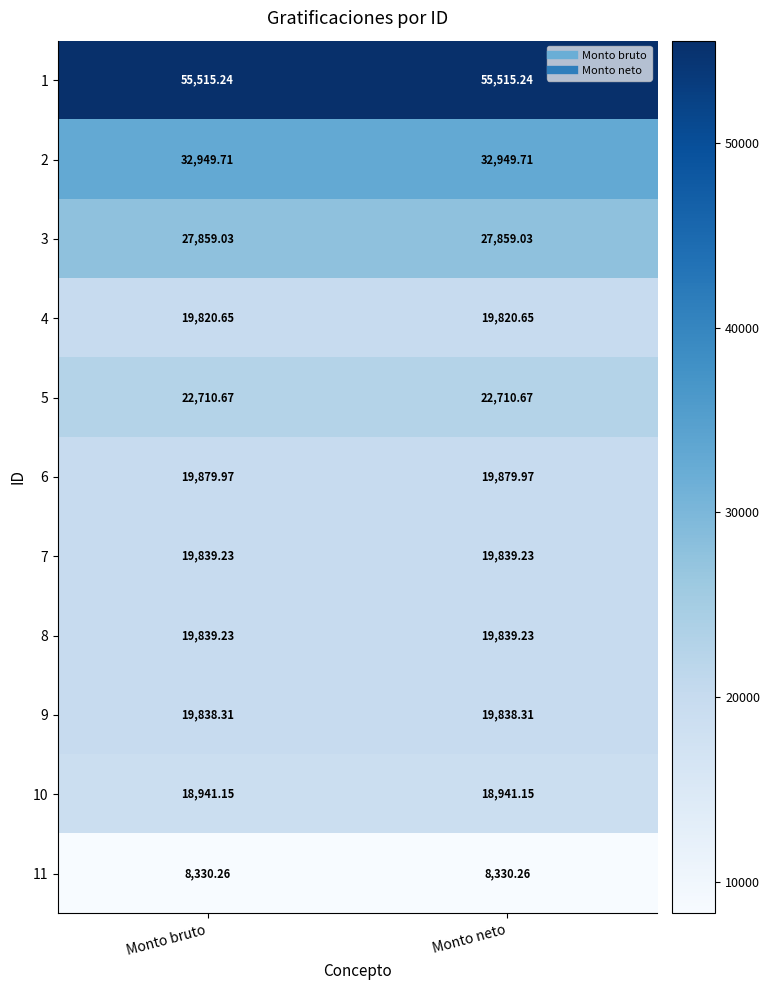

What is the difference between the highest and lowest values at Monto neto?

47185.0